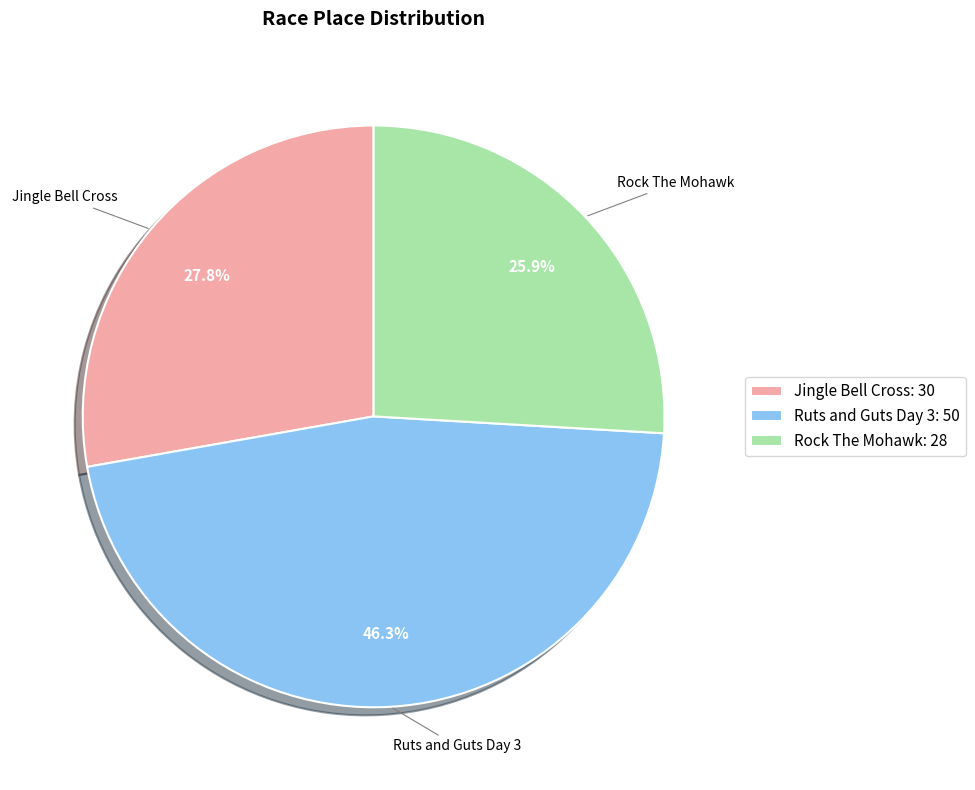

Count the number of slices in the pie.

3